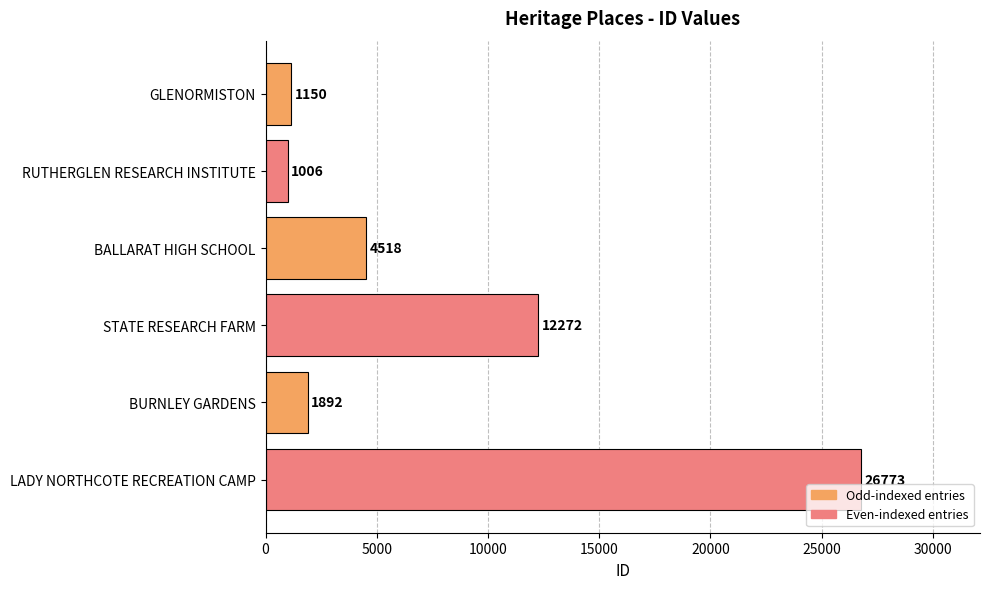

What is the smallest value displayed?

1006